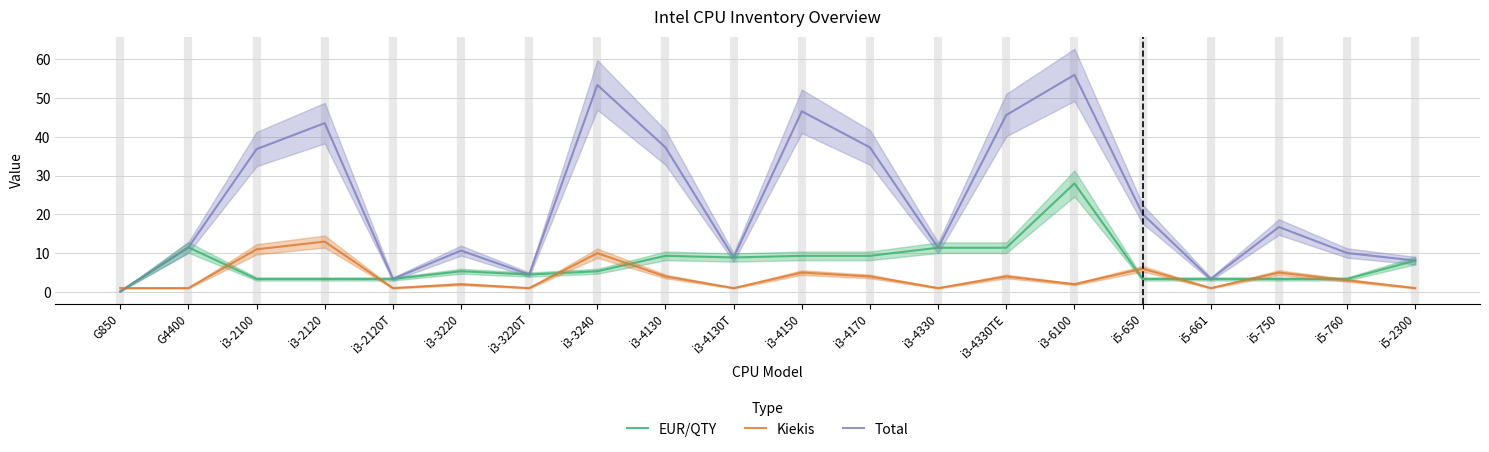

What position from the left is i3-4150?

11